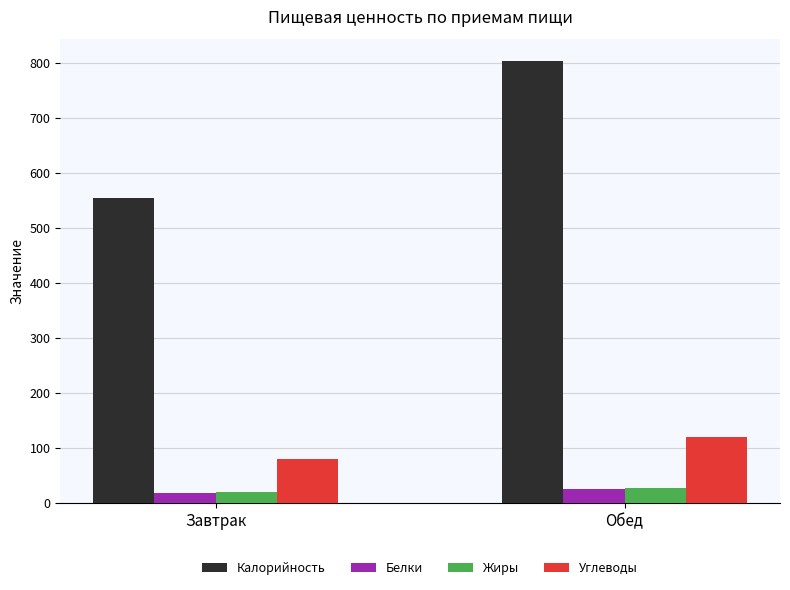

The value of Углеводы at Обед is 202.8. True or false?

False